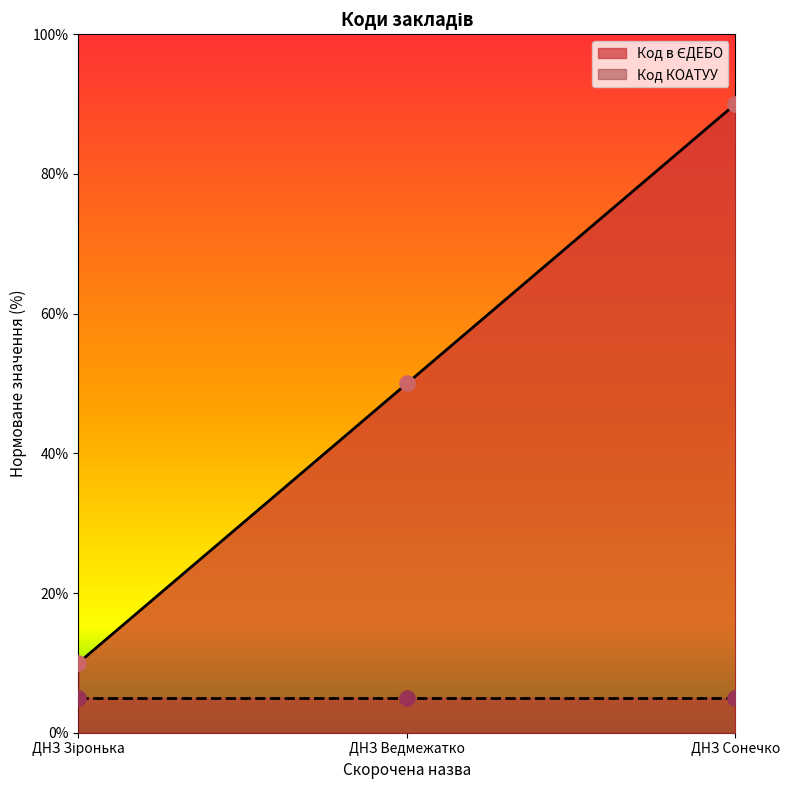

What is the change in value from ДНЗ Зіронька to ДНЗ Сонечко?

+80.0